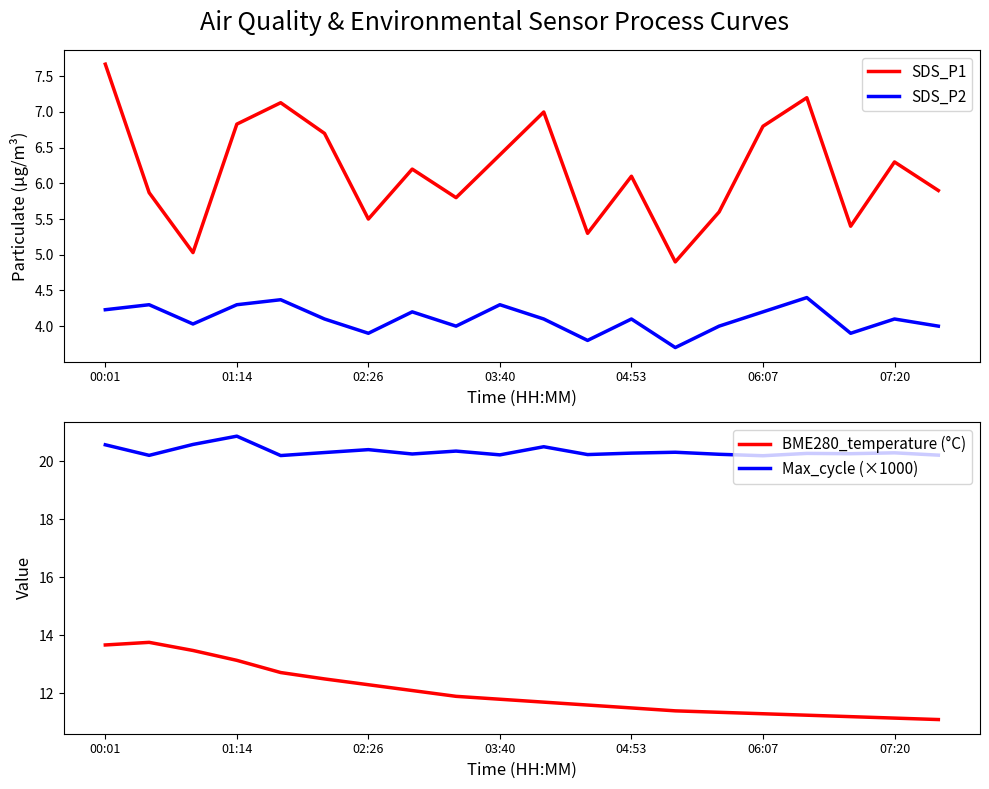

What is the greatest value displayed?

20.9